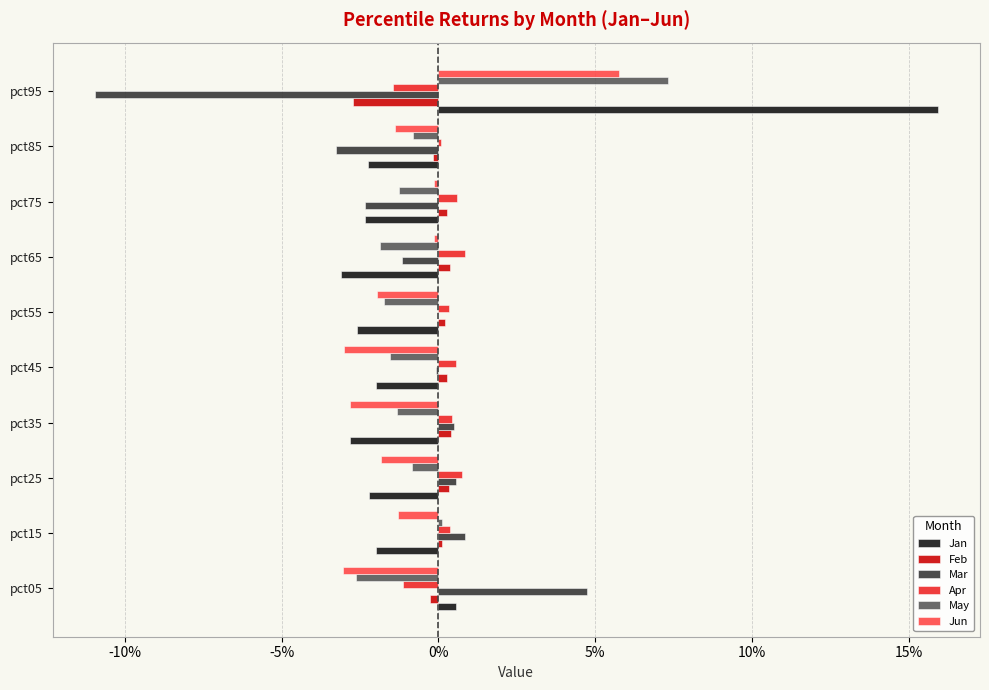

List the series in order of their peak value, highest first.

Jan, May, Jun, Mar, Apr, Feb